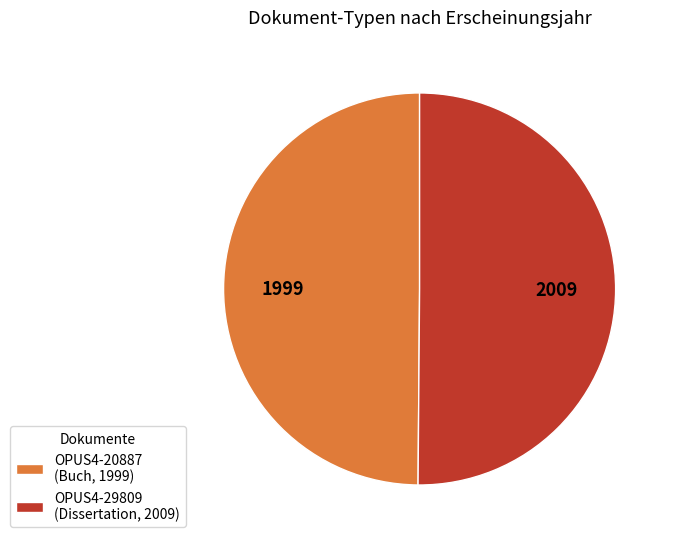

Do OPUS4-29809 (Dissertation, 2009) and OPUS4-20887 (Buch, 1999) together represent more than half of the pie?

Yes